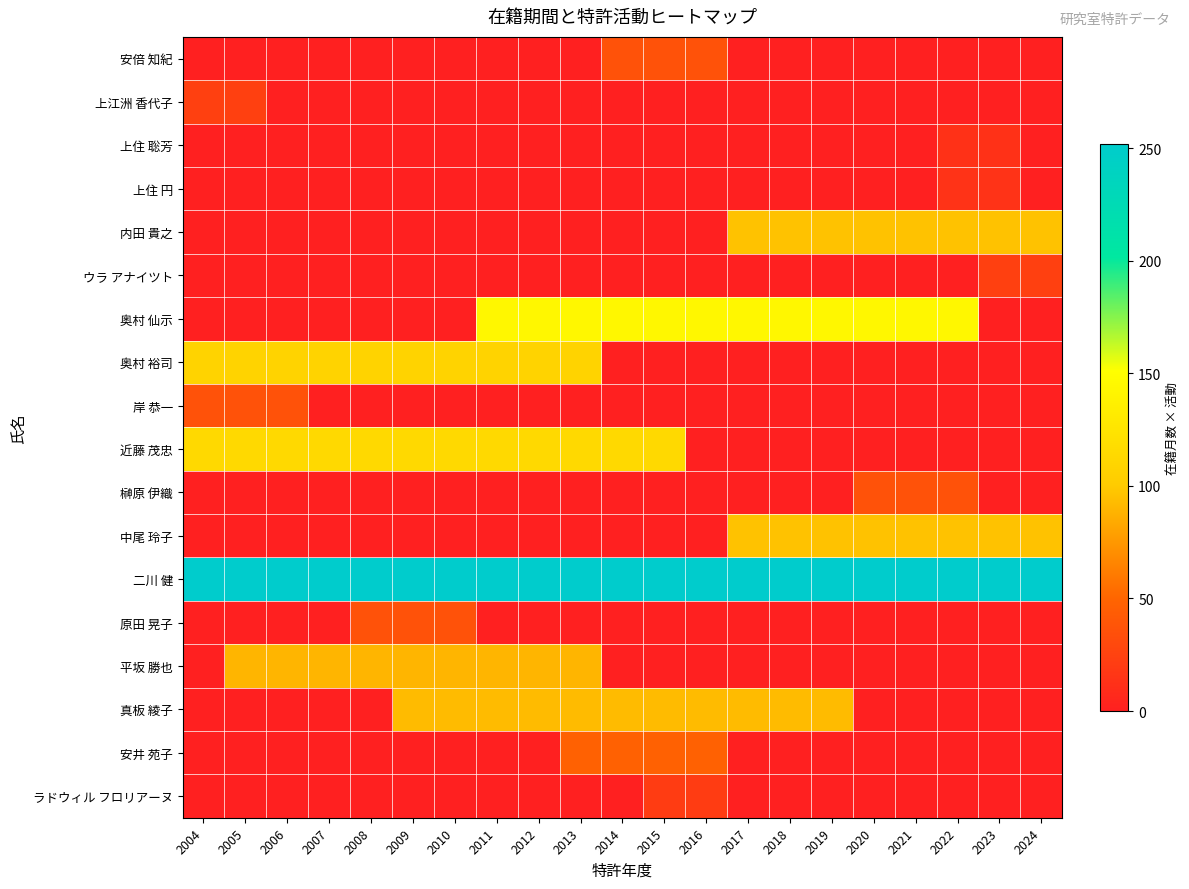

What is the greatest value displayed?

252